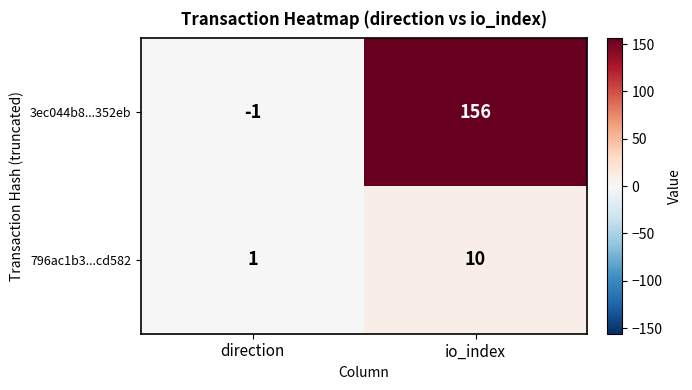

Reading left to right, transcribe all the data shown in this chart.

3ec044b8...352eb: -1	156
796ac1b3...cd582: 1	10